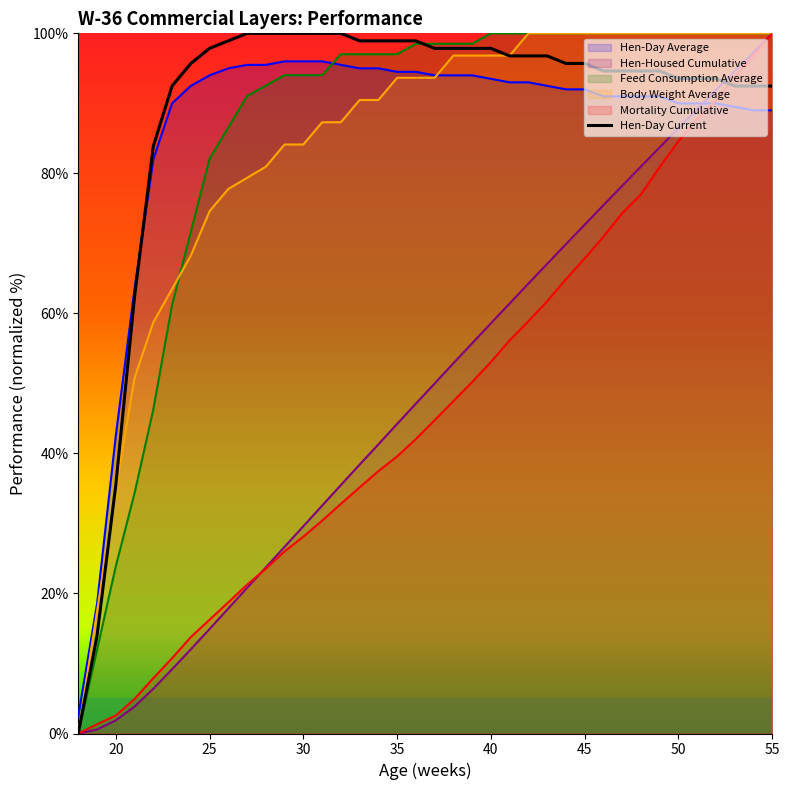

True or false: Hen-Housed Cumulative has more than 0 points higher than both neighbors.

False